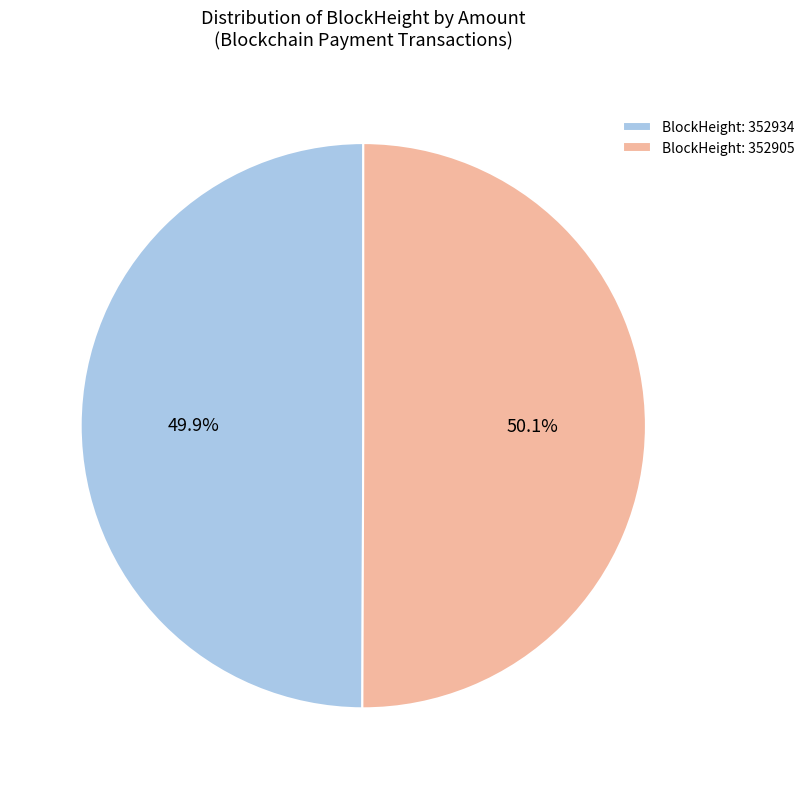

How many segments does this pie chart have?

2